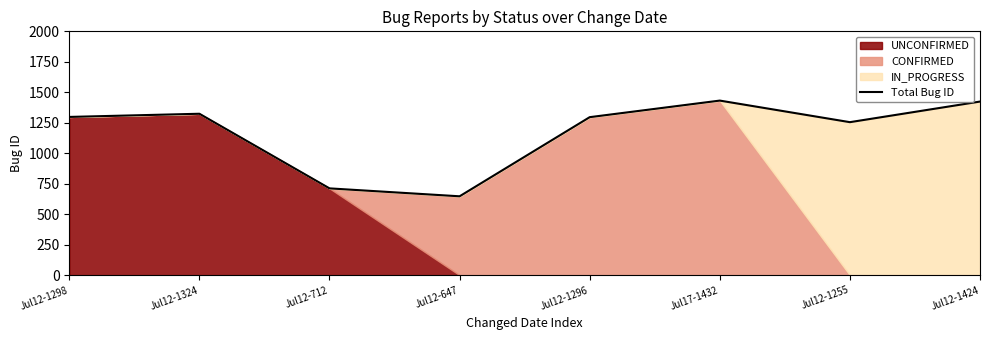

The chart shows a value of 647 at Jul12-647. True or false?

True